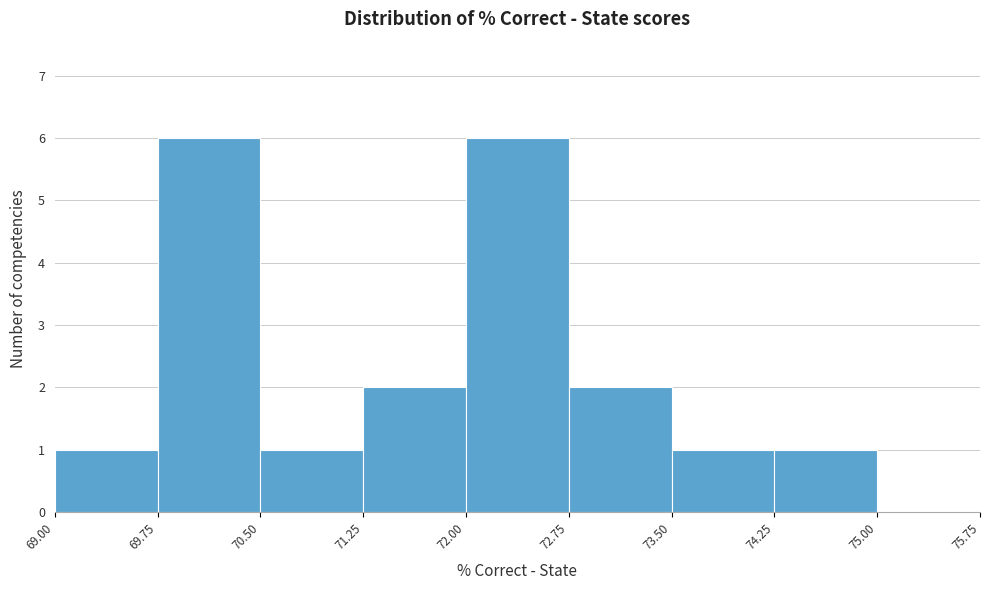

How tall is the bar that spans 70.50 to 71.25 on the x-axis? The values are not printed on the chart, so give them approximately, as read against the axis.

1